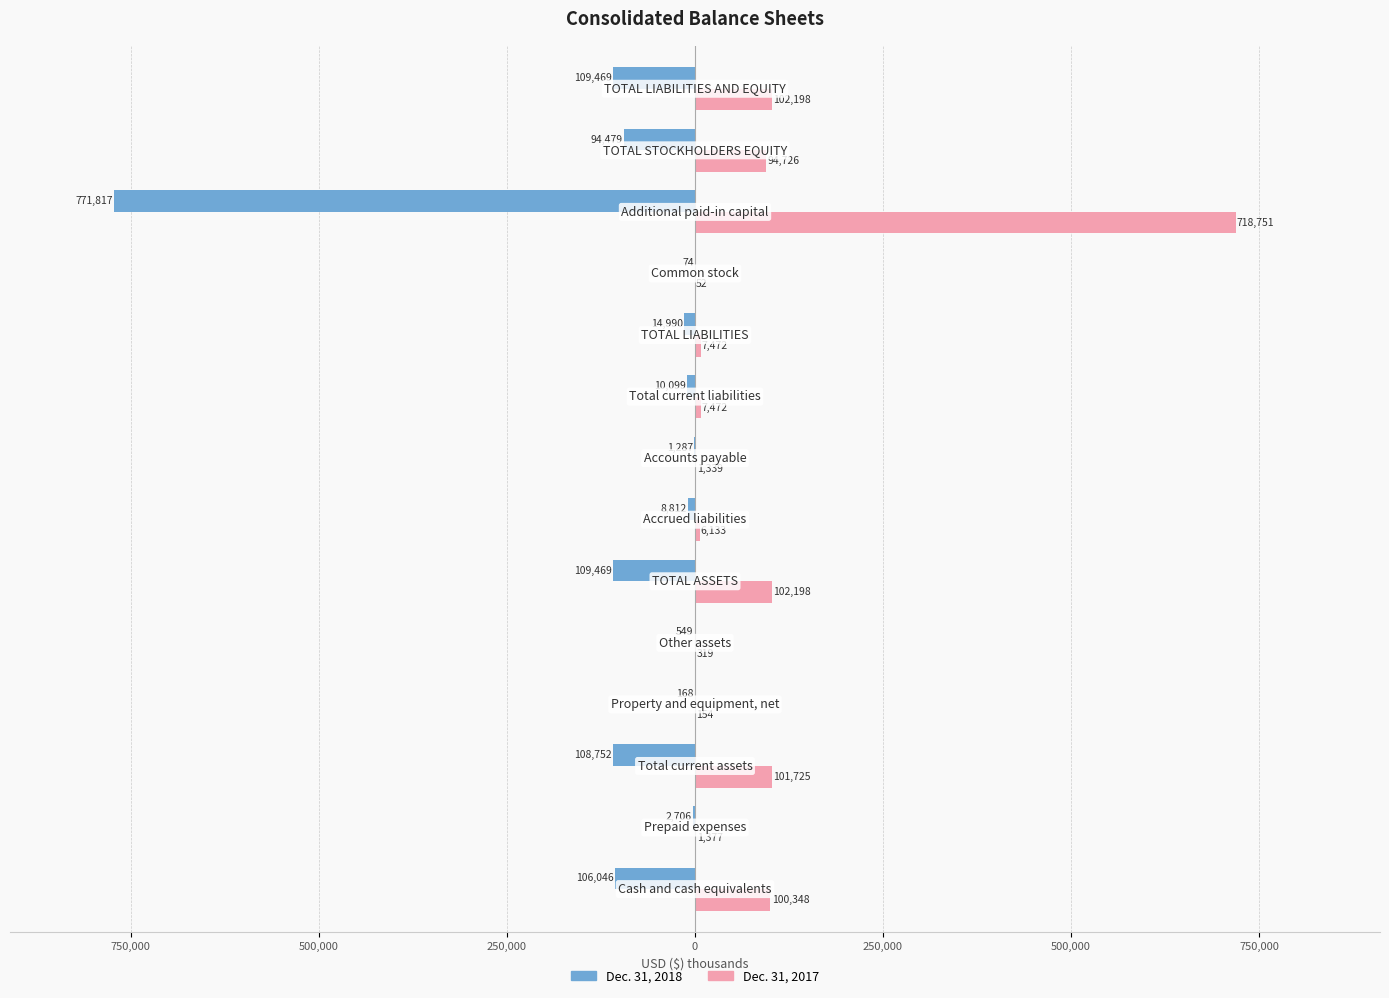

What are all the series names shown in the legend?

Dec. 31, 2018, Dec. 31, 2017